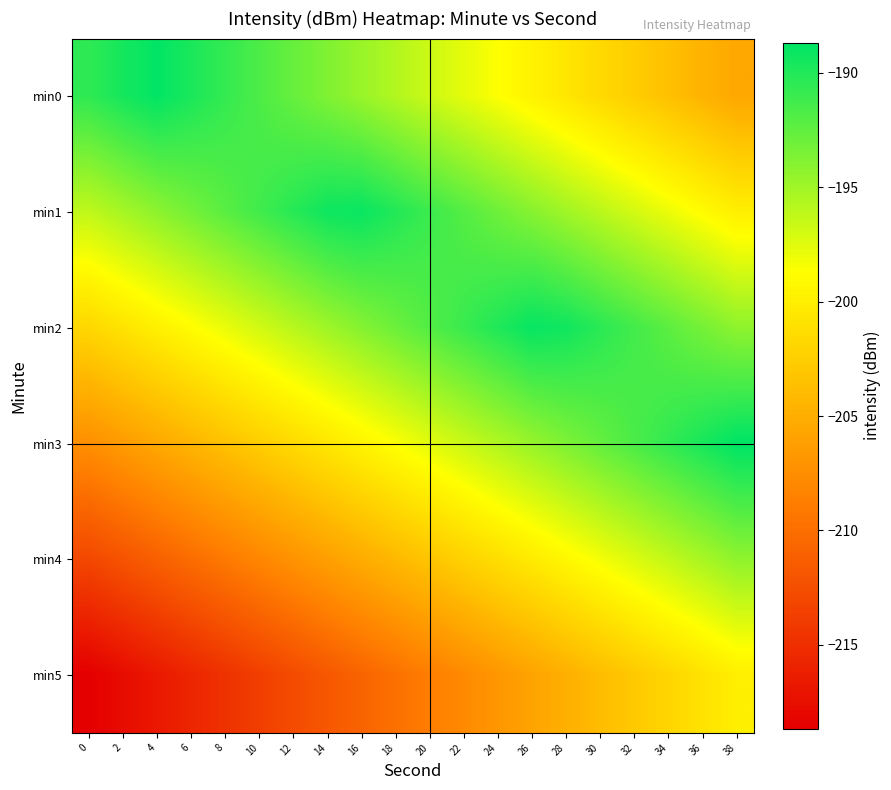

Reading left to right, transcribe all the data shown in this chart.

min0: 0=-190.5	2=-189.6	4=-188.8	6=-189.8	8=-190.7	10=-191.7	12=-192.7	14=-193.7	16=-194.7	18=-195.7	20=-196.7	22=-197.7	24=-198.6	26=-199.6	28=-200.6	30=-201.6	32=-202.6	34=-203.6	36=-204.6	38=-205.5
min1: 0=-196.2	2=-195.2	4=-194.2	6=-193.2	8=-192.2	10=-191.2	12=-190.3	14=-189.3	16=-189.1	18=-190.1	20=-191.0	22=-192.0	24=-193.0	26=-194.0	28=-195.0	30=-196.0	32=-197.0	34=-198.0	36=-198.9	38=-199.9
min2: 0=-201.8	2=-200.8	4=-199.8	6=-198.8	8=-197.9	10=-196.9	12=-195.9	14=-194.9	16=-193.9	18=-192.9	20=-191.9	22=-190.9	24=-190.0	26=-189.0	28=-189.4	30=-190.4	32=-191.3	34=-192.3	36=-193.3	38=-194.3
min3: 0=-207.4	2=-206.4	4=-205.5	6=-204.5	8=-203.5	10=-202.5	12=-201.5	14=-200.5	16=-199.5	18=-198.5	20=-197.6	22=-196.6	24=-195.6	26=-194.6	28=-193.6	30=-192.6	32=-191.6	34=-190.6	36=-189.7	38=-188.7
min4: 0=-213.0	2=-212.1	4=-211.1	6=-210.1	8=-209.1	10=-208.1	12=-207.1	14=-206.1	16=-205.2	18=-204.2	20=-203.2	22=-202.2	24=-201.2	26=-200.2	28=-199.2	30=-198.2	32=-197.3	34=-196.3	36=-195.3	38=-194.3
min5: 0=-218.7	2=-217.7	4=-216.7	6=-215.7	8=-214.7	10=-213.7	12=-212.8	14=-211.8	16=-210.8	18=-209.8	20=-208.8	22=-207.8	24=-206.8	26=-205.8	28=-204.9	30=-203.9	32=-202.9	34=-201.9	36=-200.9	38=-199.9